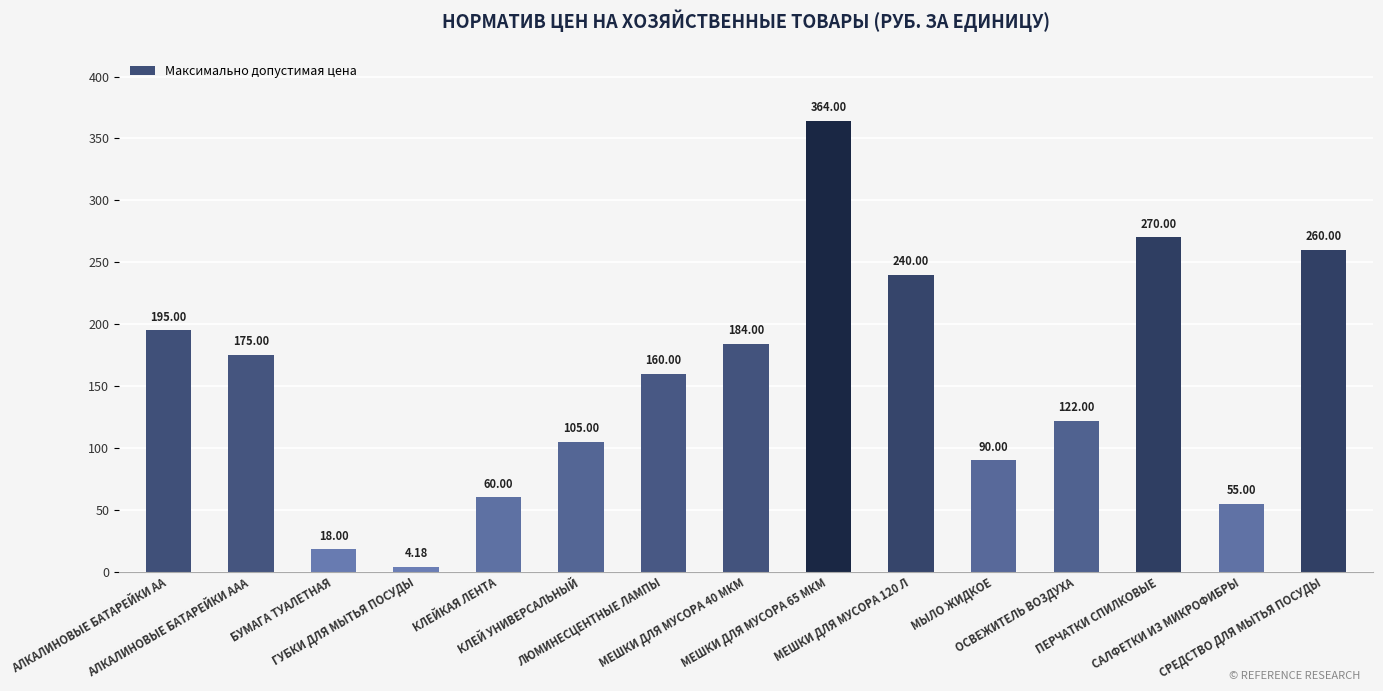

How many bars are there in total?

15